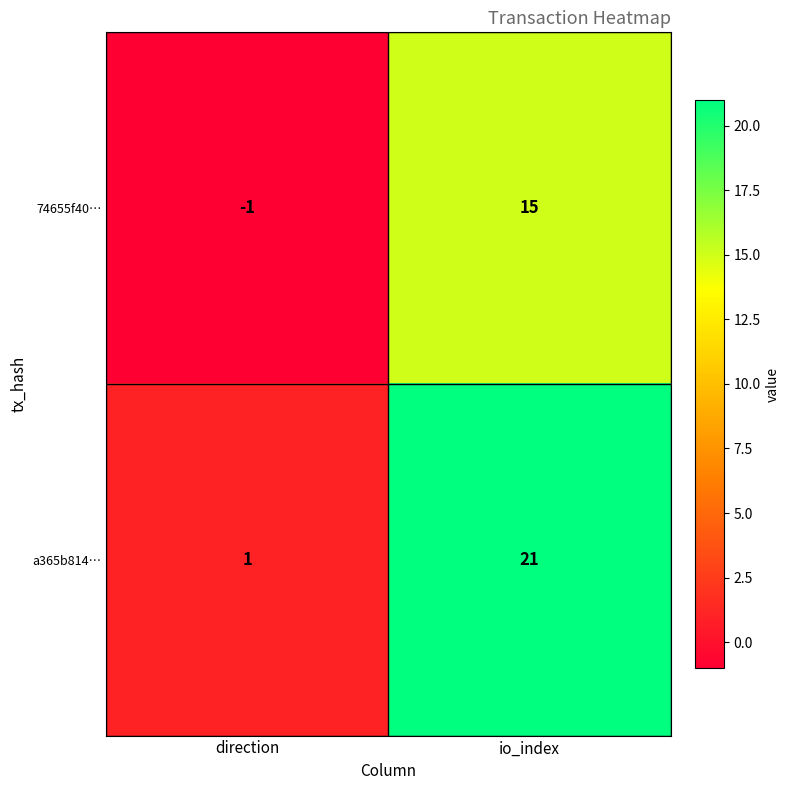

Between direction and io_index, which series saw the biggest shift?

a365b814…